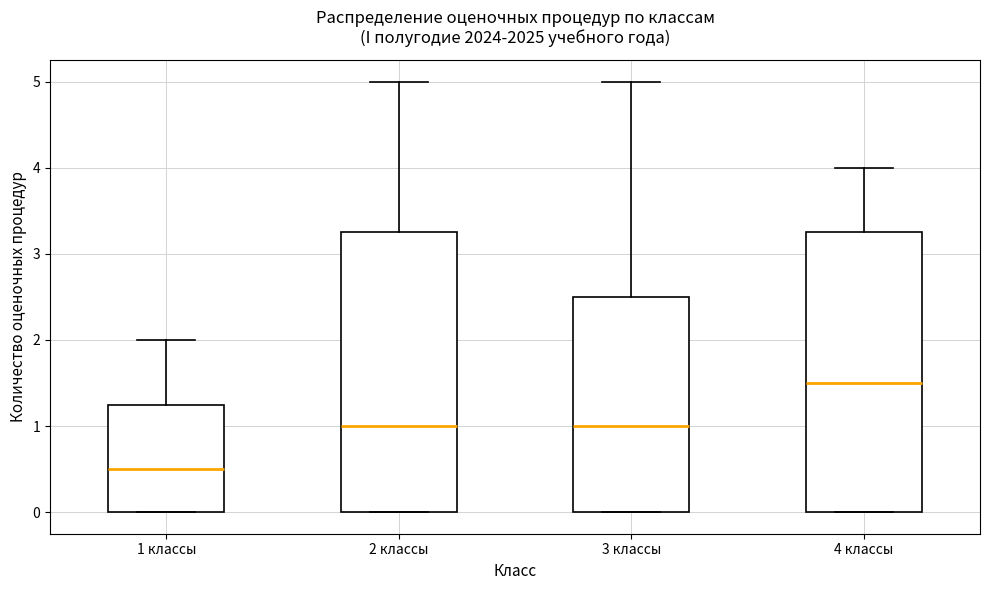

Reading left to right, transcribe this box plot: for each box, give where its median line is, the range the box spans, and where its two whiskers end, as read against the y-axis. The values are not printed on the chart, so give them approximately, as read against the axis.

1 классы: median 0.5, box 0.0 to 1.3, whiskers 0.0 to 2.0
2 классы: median 1.0, box 0.0 to 3.3, whiskers 0.0 to 5.0
3 классы: median 1.0, box 0.0 to 2.5, whiskers 0.0 to 5.0
4 классы: median 1.5, box 0.0 to 3.3, whiskers 0.0 to 4.0